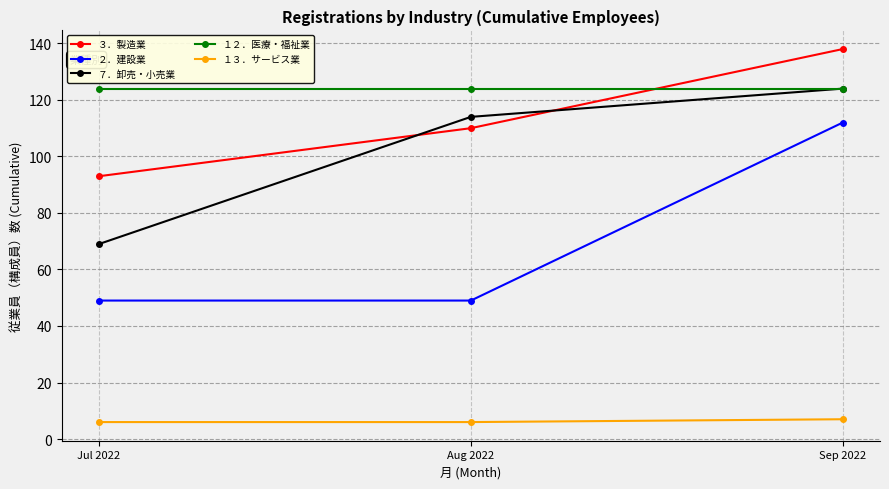

Which label corresponds to the largest value in the chart?

Sep 2022